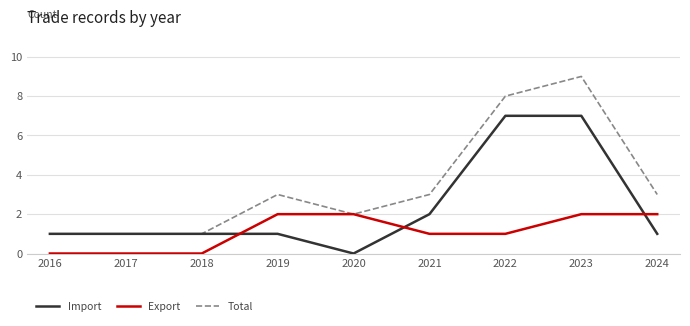

At which category is the sum across all series the highest?

2023